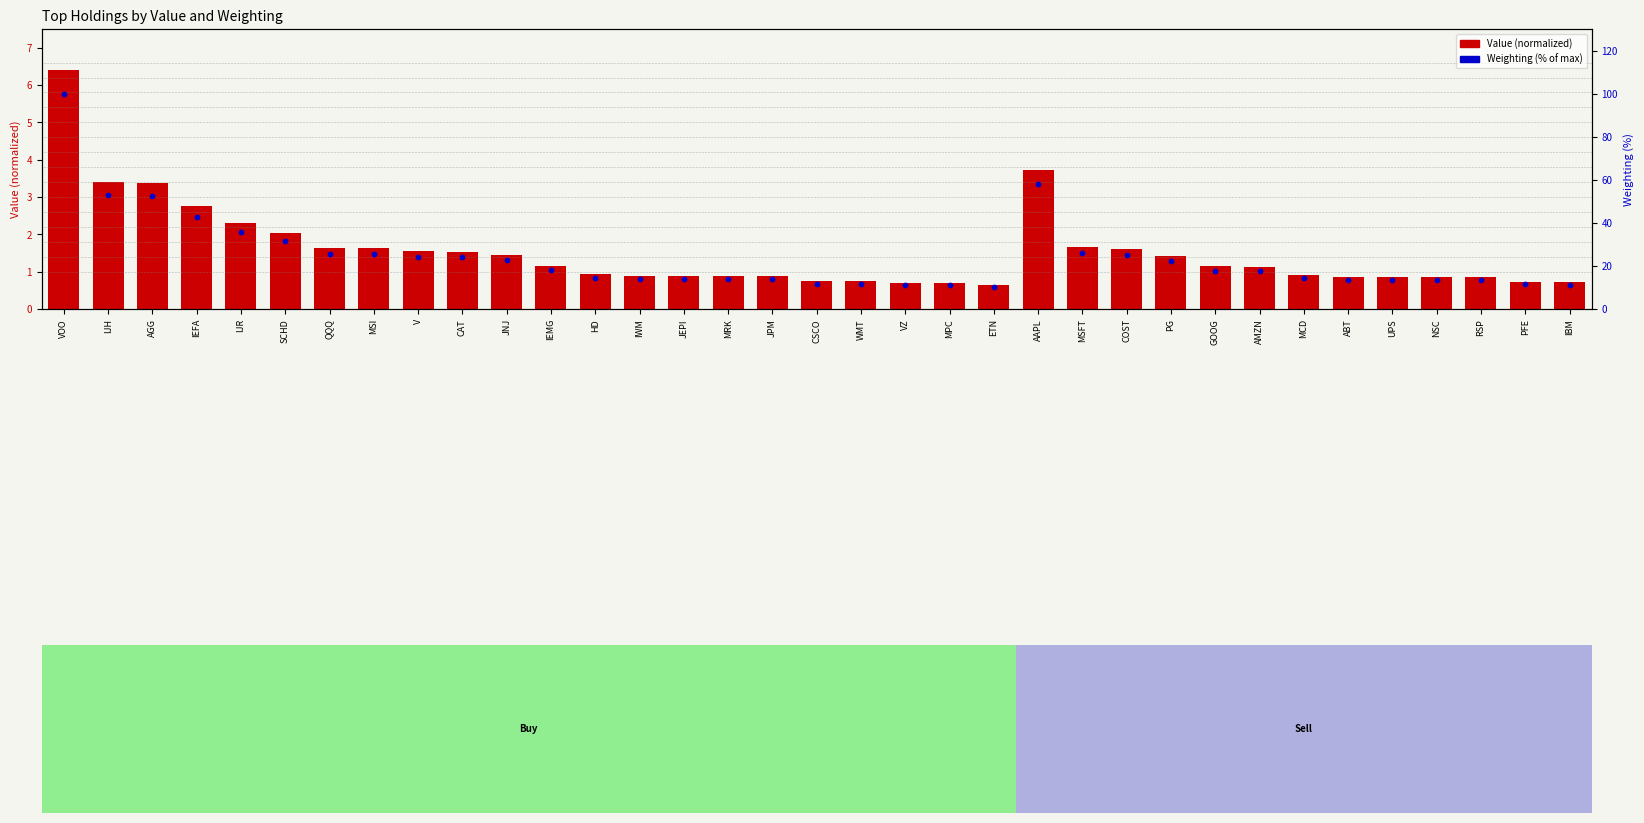

What is the total value across all series at AGG?

55.9